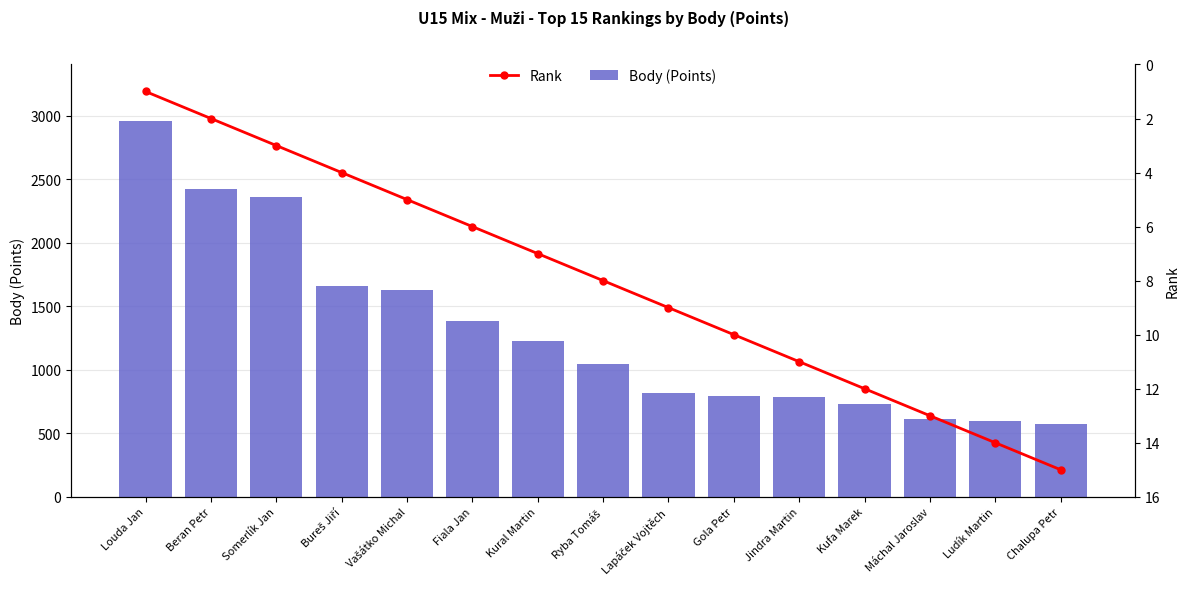

What is the difference between the Body (Points) values at Ludík Martin and Louda Jan?

2365